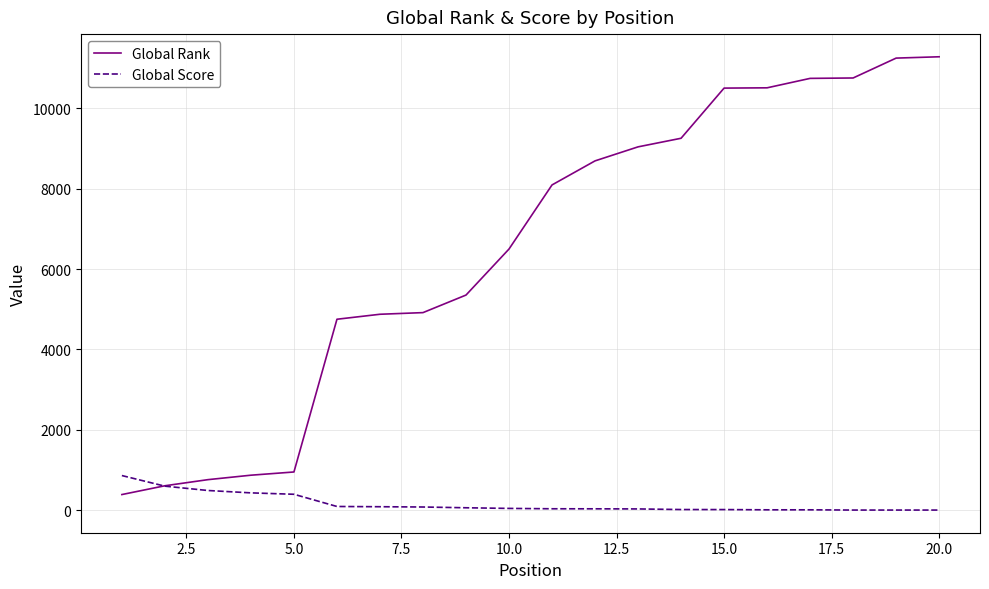

Which series has the largest total across all categories?

Global Rank